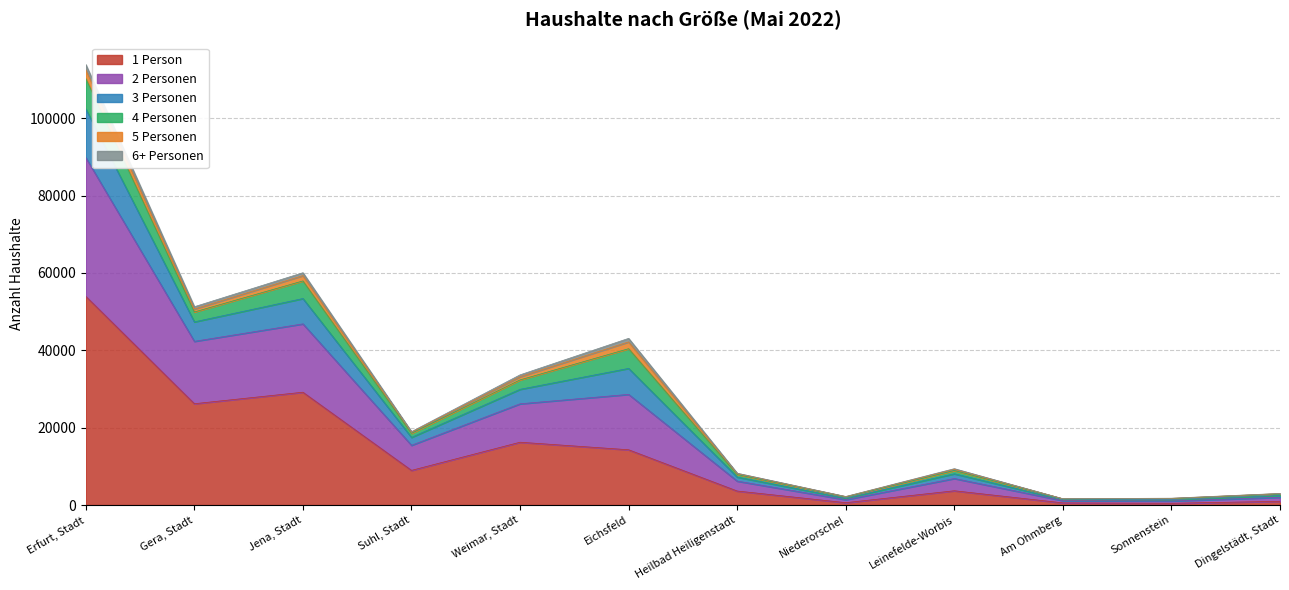

True or false: 3 Personen and 1 Person intersect in this chart.

False